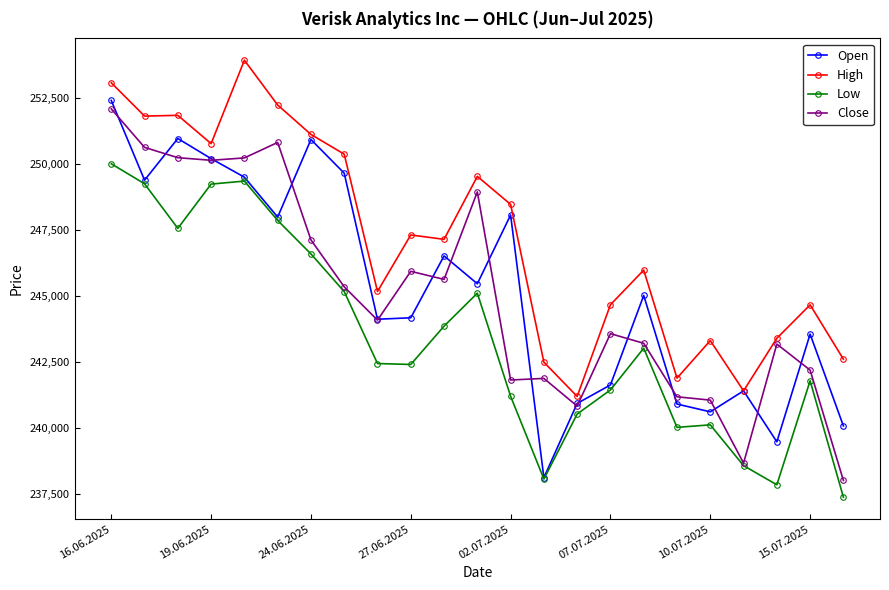

In Open, how many points are higher than both neighbors (excluding endpoints)?

7